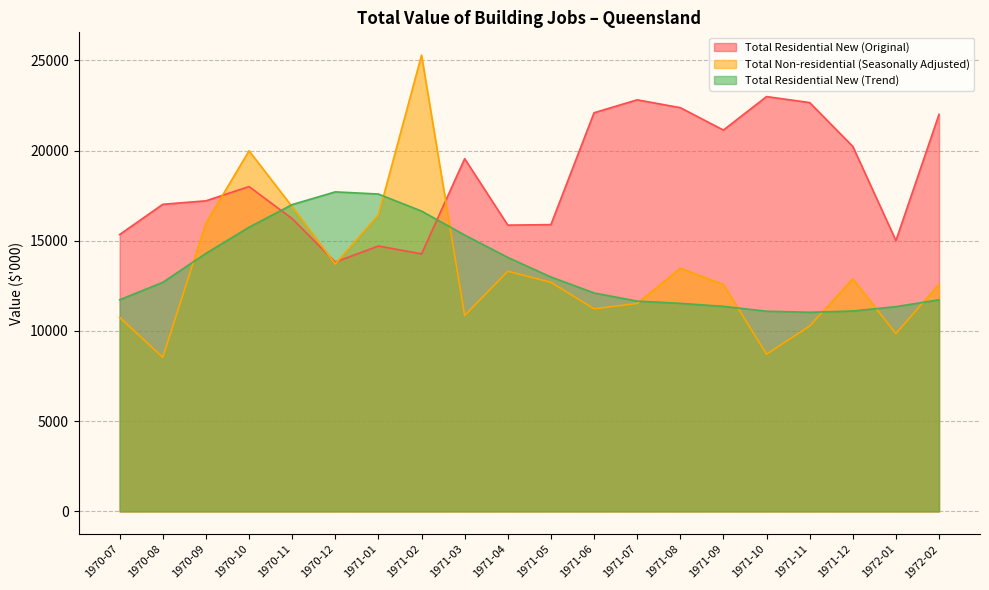

What is the label of the 14th point from the right?

1971-01